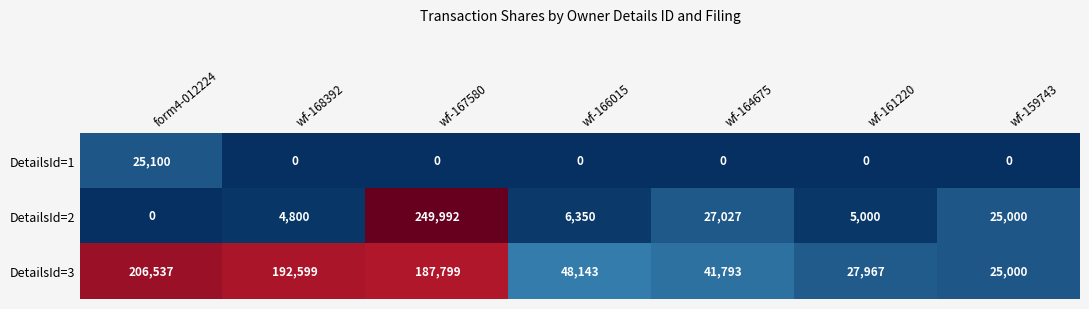

What is the difference between the maximum and second lowest values in the DetailsId=3 series?

178570